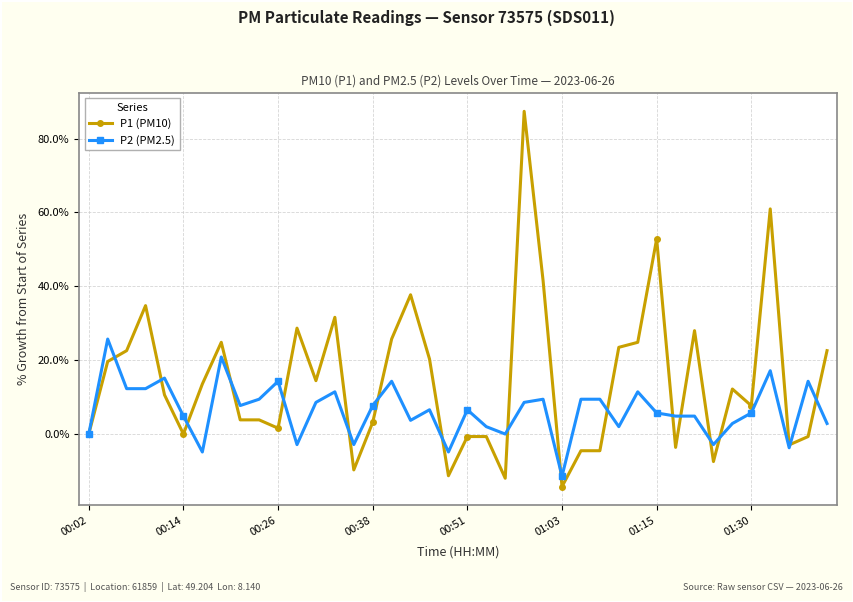

What is the minimum value shown in the chart?

-14.2